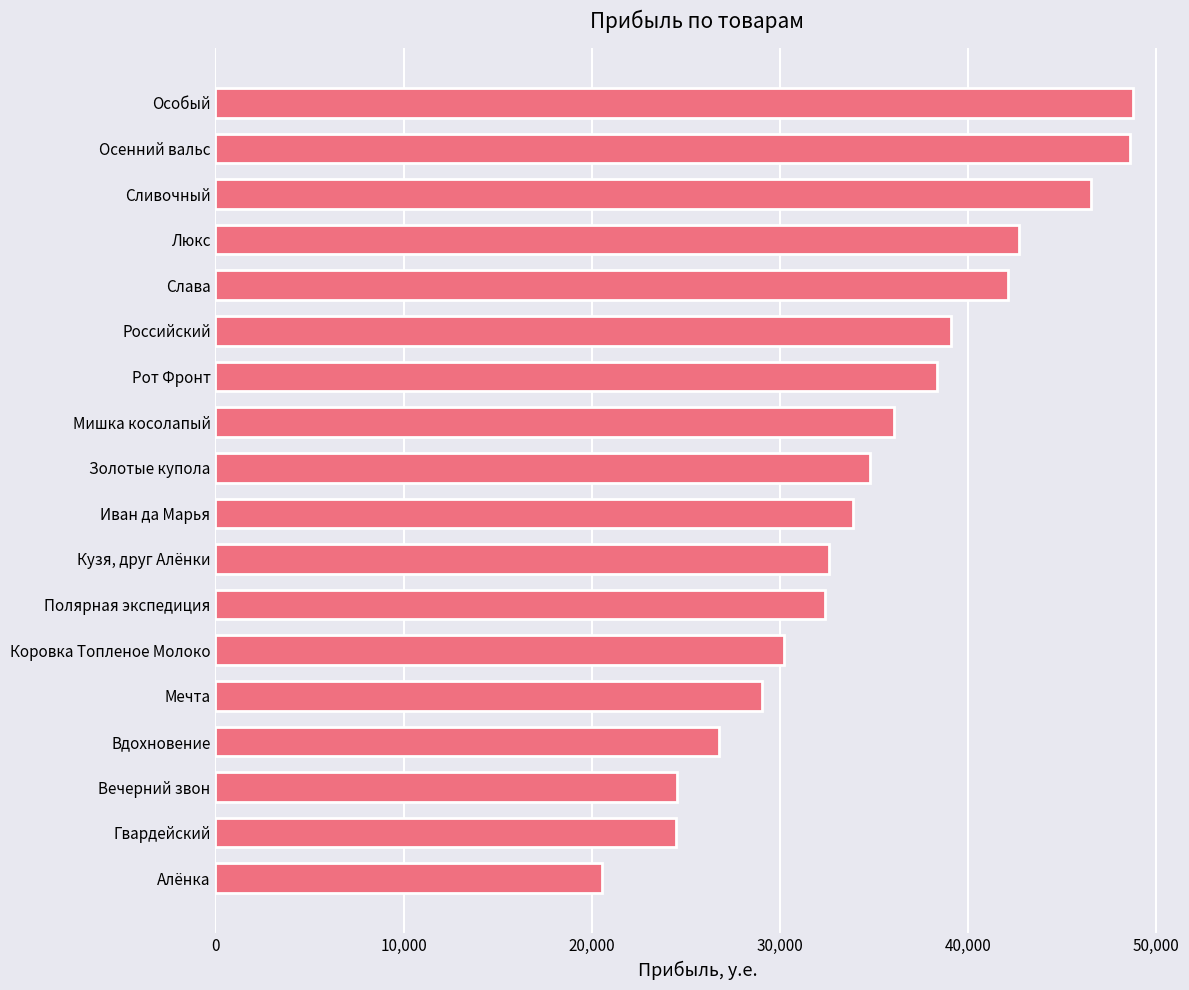

What is the sum of all values?

631840.8